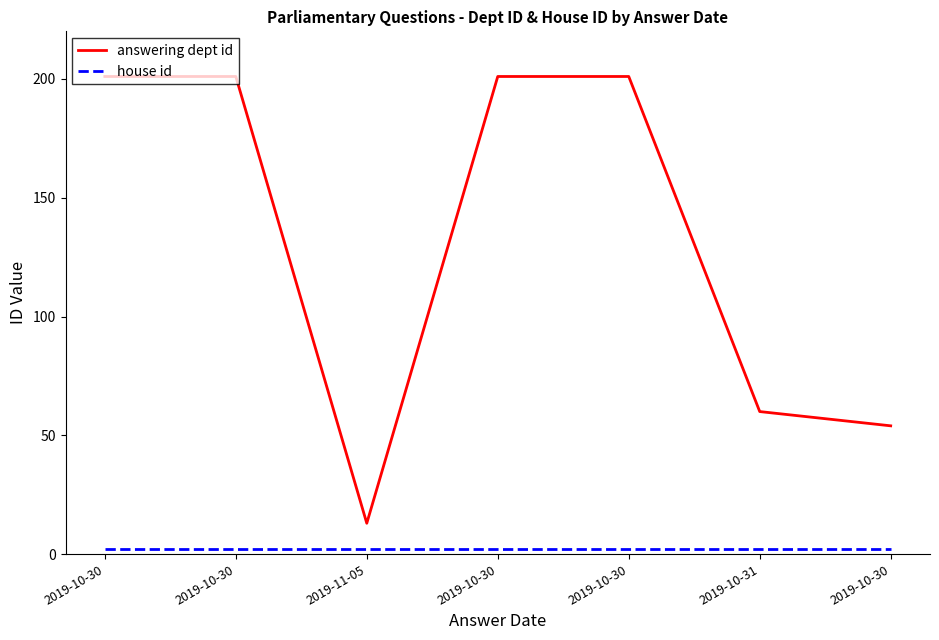

Reading left to right, list all the values displayed in this chart.

answering dept id: 201	201	13	201	201	60	54
house id: 2	2	2	2	2	2	2